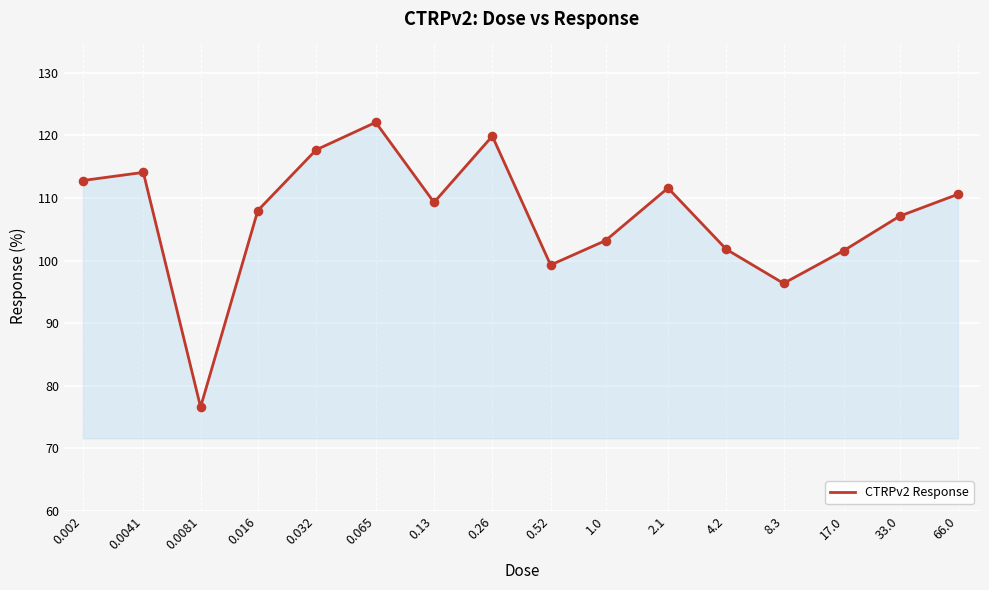

What is the minimum value shown in the chart?

76.6